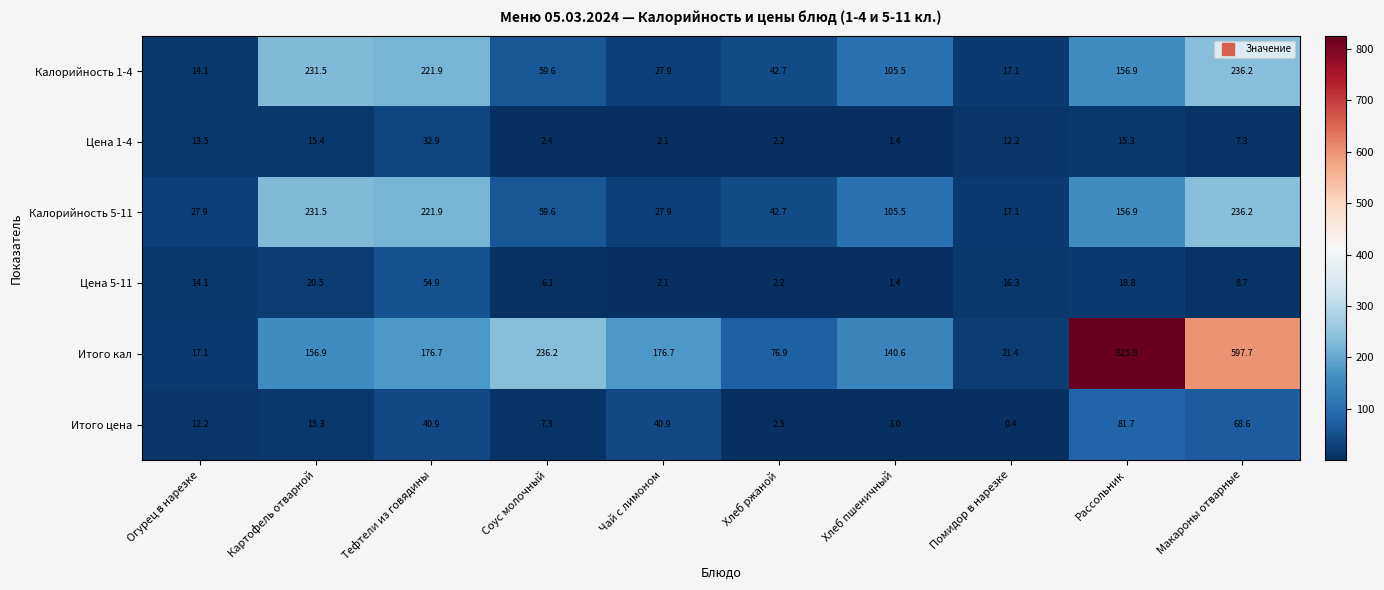

At which category is the sum across all series the highest?

Рассольник